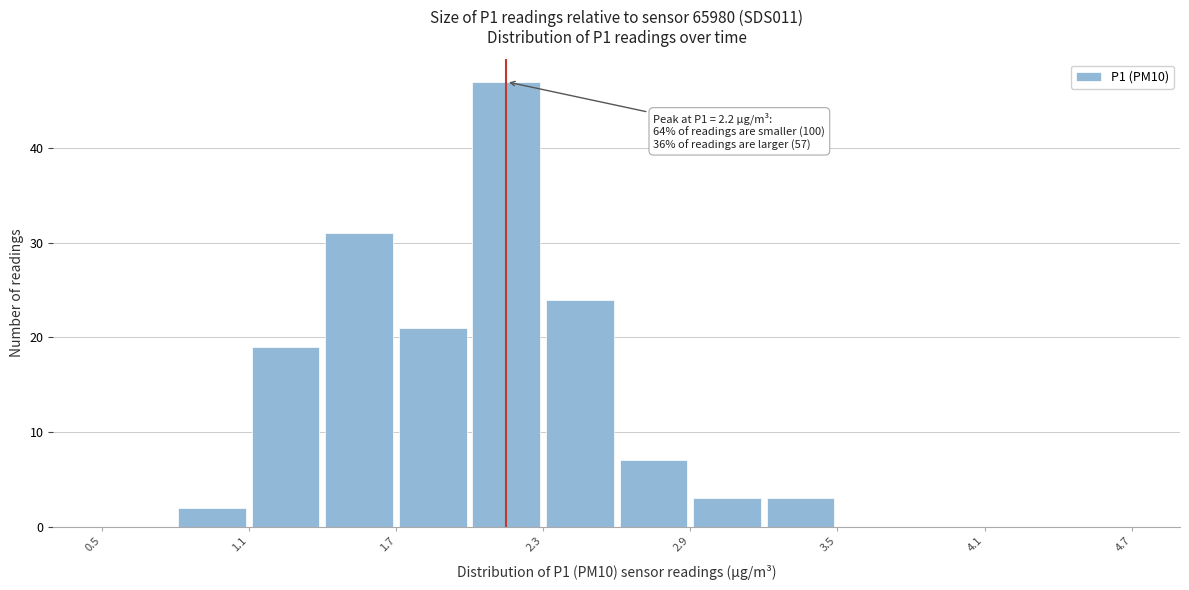

Around what value on the x-axis is the tallest bar? Give the approximate position of its centre, as read against the axis.

2.2